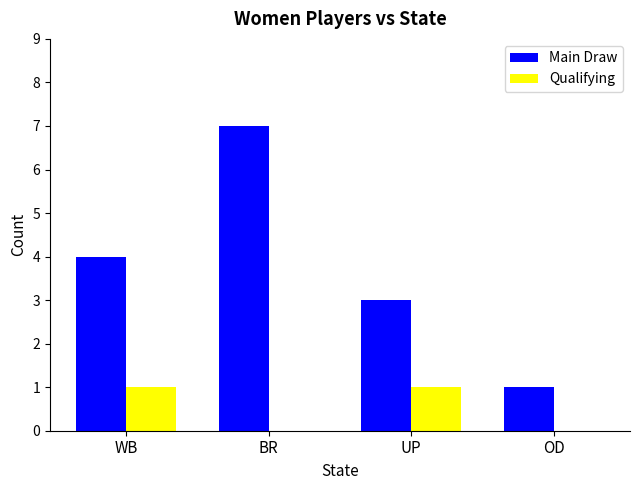

Is the value of Qualifying at UP greater than the value of Main Draw at UP?

No